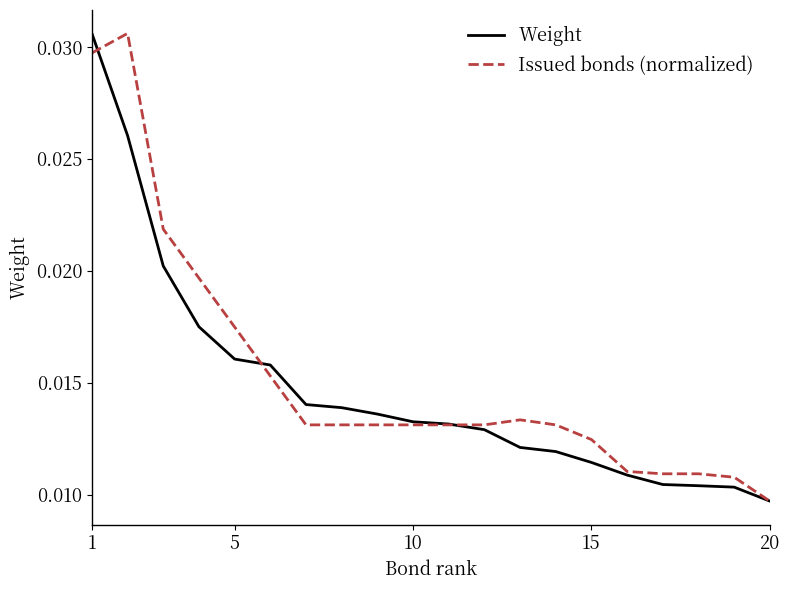

Where is Issued bonds (normalized) nearest to the value 0?

20